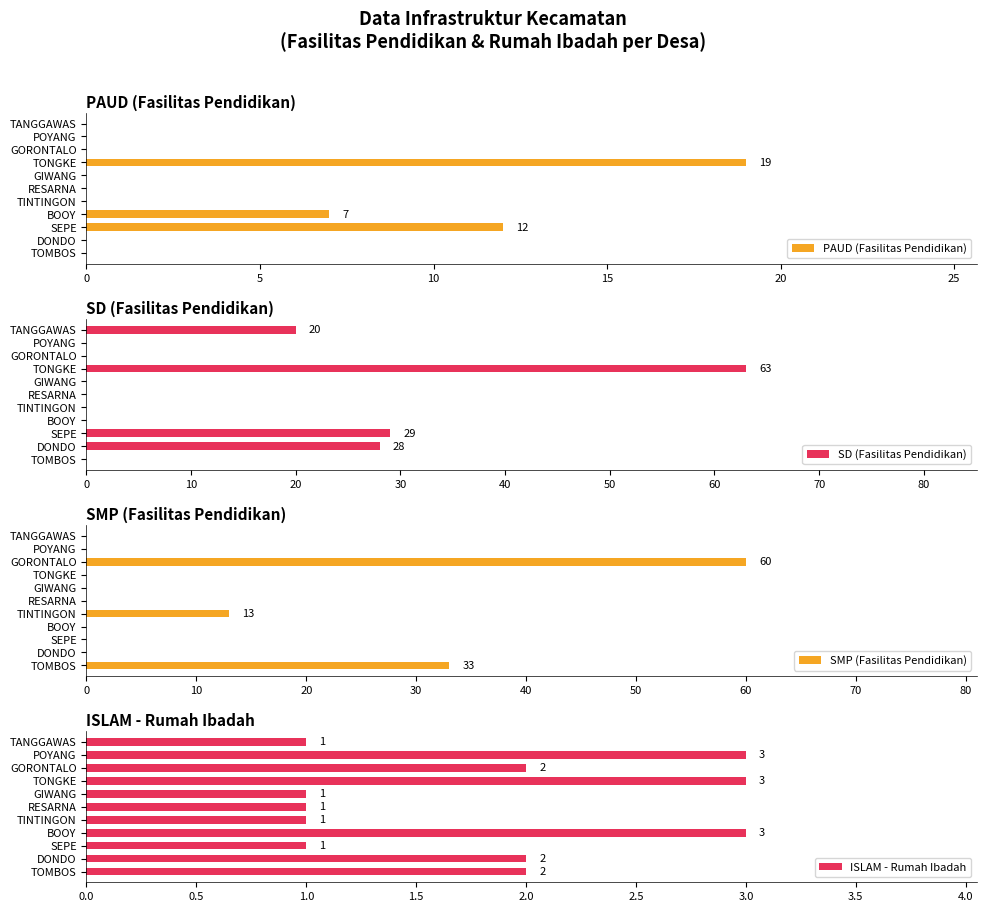

What are all the series names shown in the legend?

PAUD (Fasilitas Pendidikan), SD (Fasilitas Pendidikan), SMP (Fasilitas Pendidikan), ISLAM - Rumah Ibadah